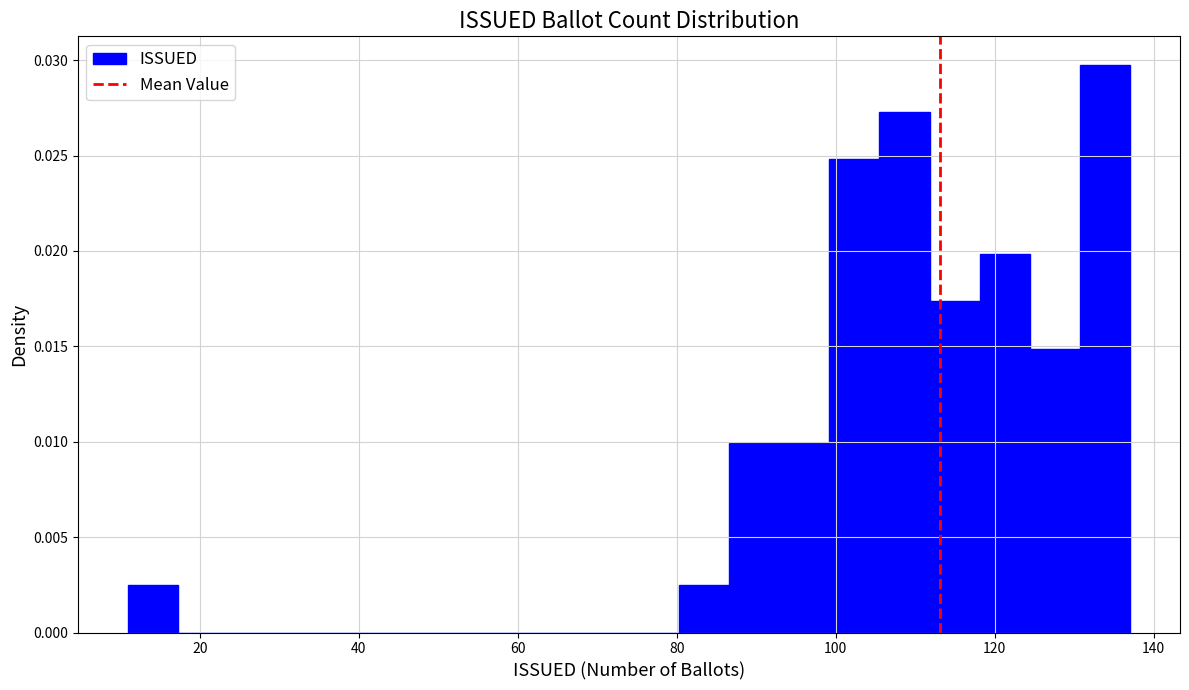

Read against the x-axis, roughly where is the centre of the tallest bar?

134